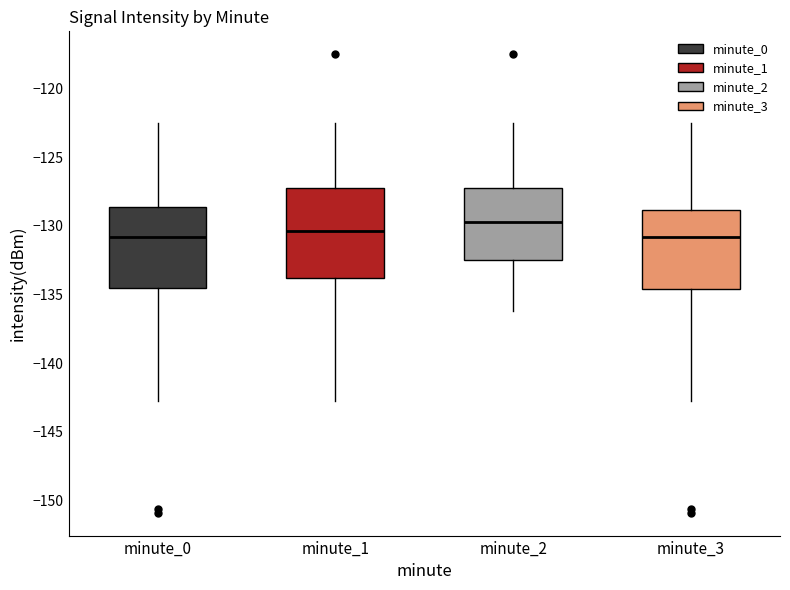

Where is the lower edge of the box for minute_1 on the y-axis? The values are not printed on the chart, so give them approximately, as read against the axis.

-134.0